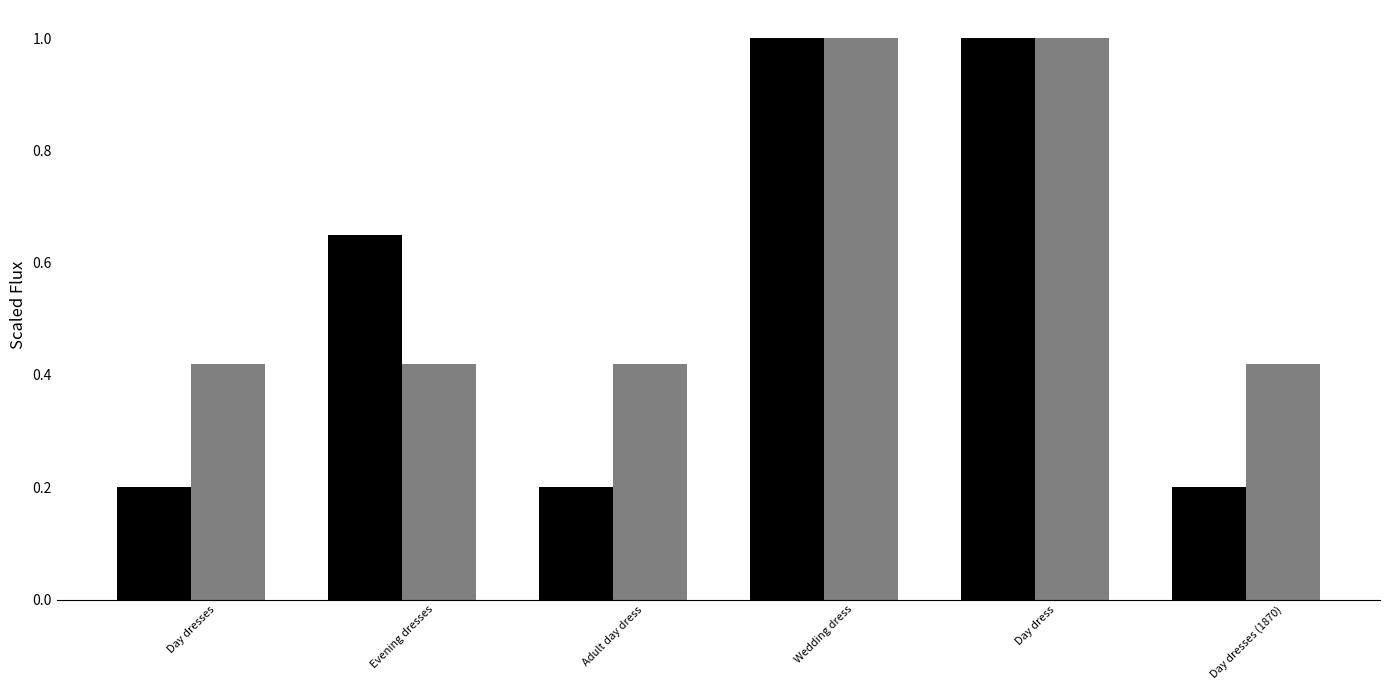

What is the maximum value shown in the chart?

1.0